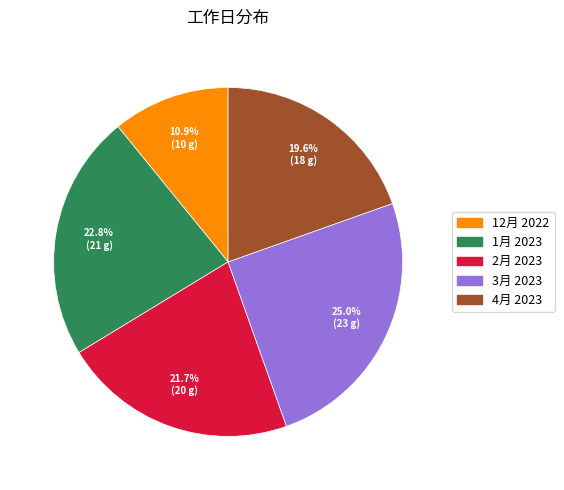

What portion of the pie excludes 2月 2023?

78.3%